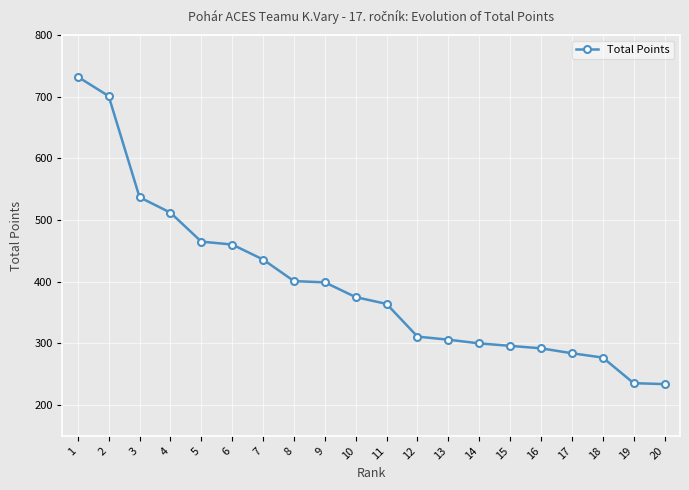

What is the value of the 15th point from the left?

296.0